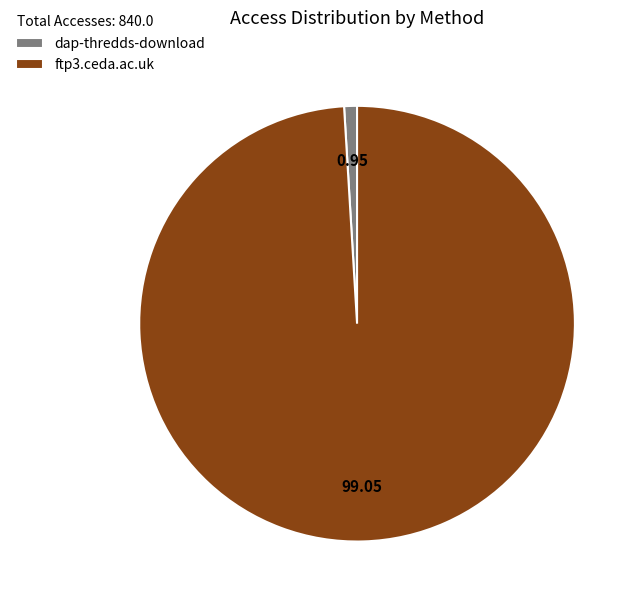

Combined, do dap-thredds-download and ftp3.ceda.ac.uk account for over 50%?

Yes